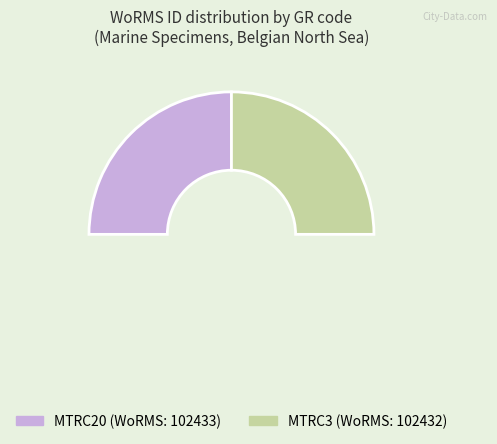

Is MTRC3 the majority of the pie?

No